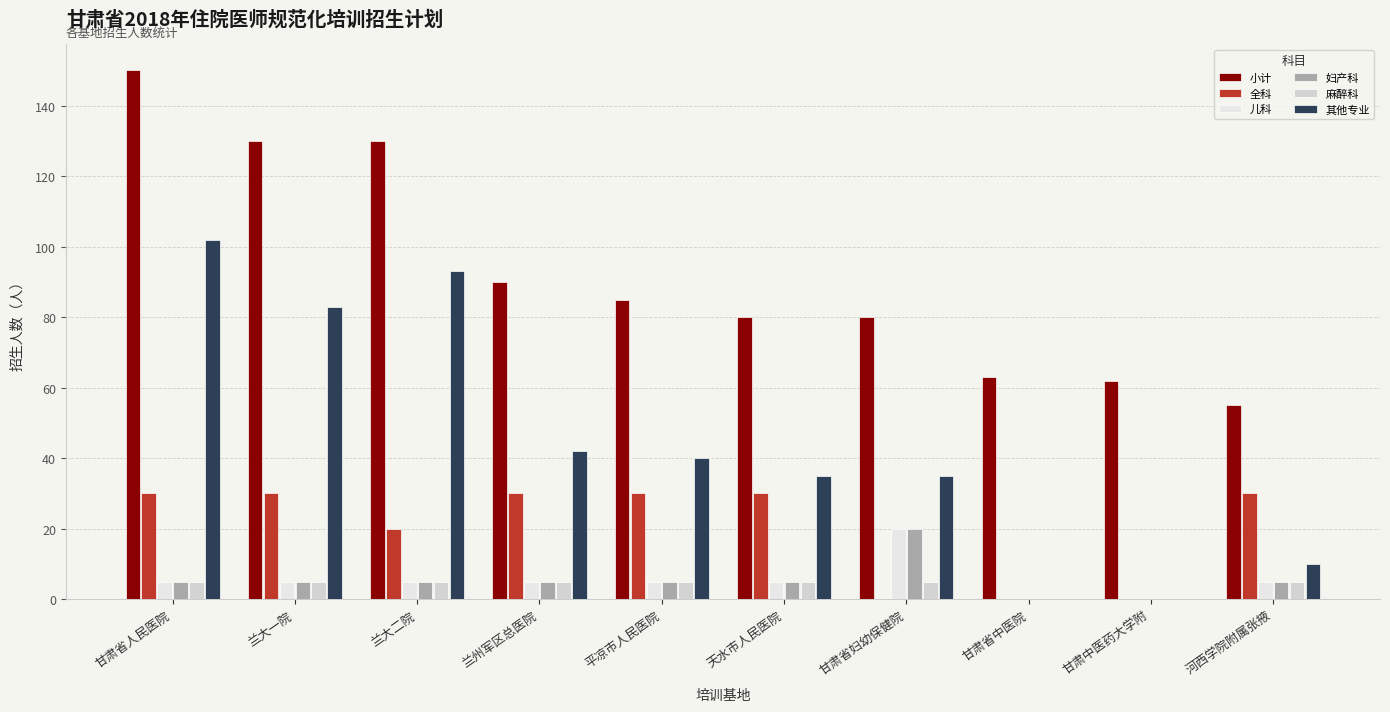

Which series has the largest total across all categories?

小计